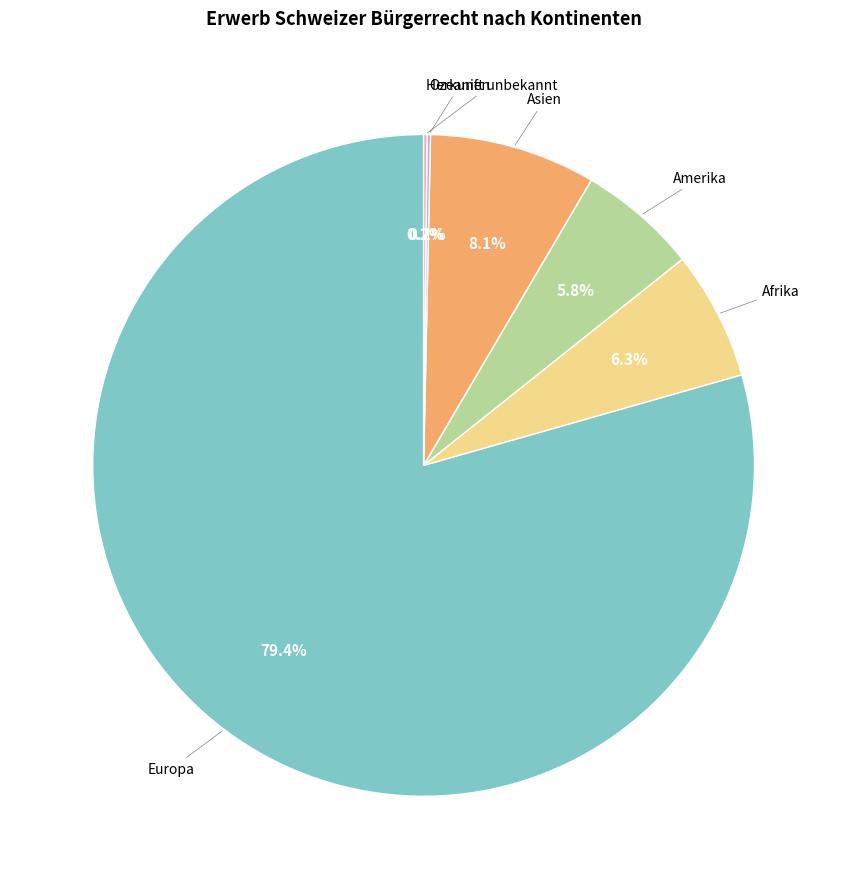

Is there a majority slice in this chart?

Yes